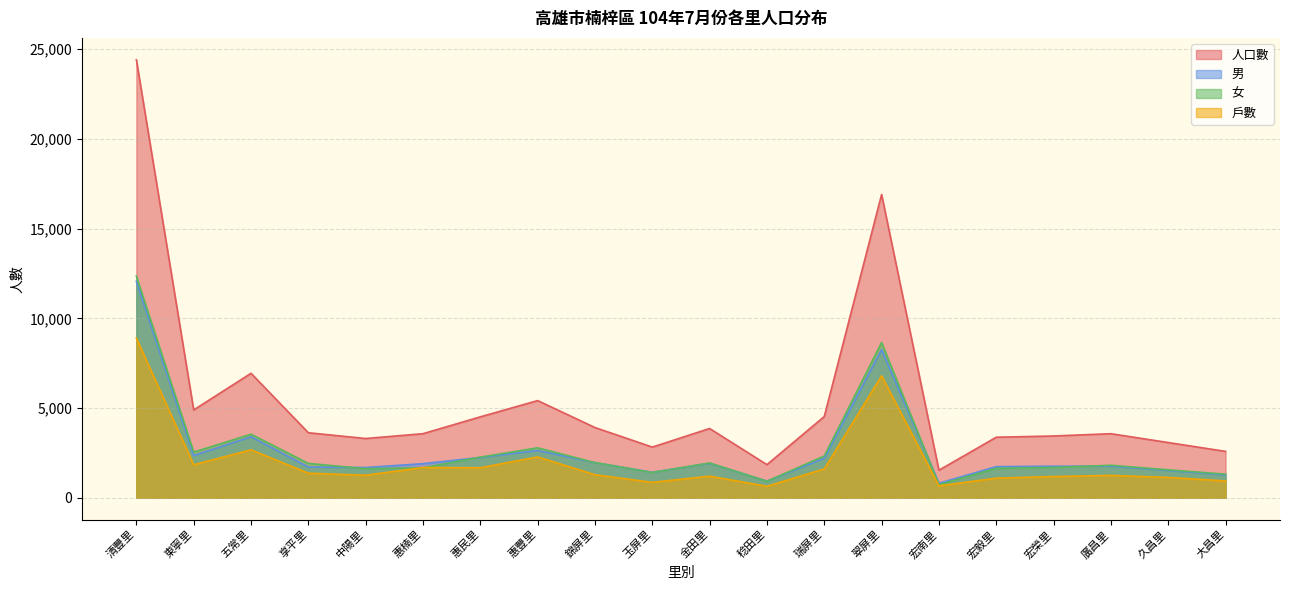

What is the total value across all series at 翠屏里?

40608